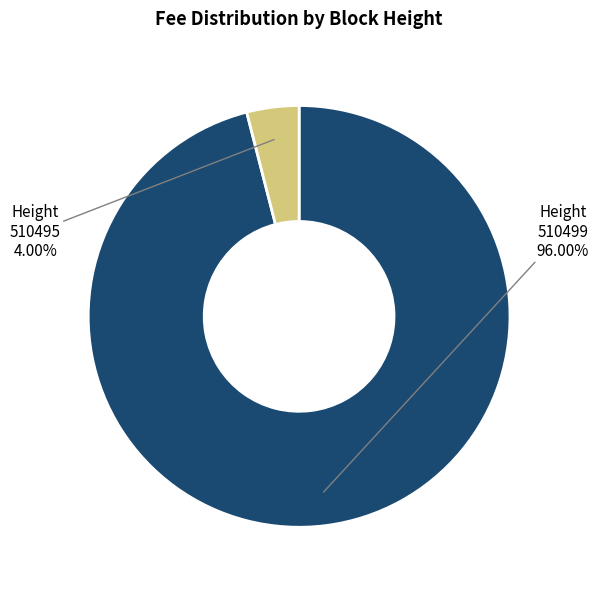

Which category has the smallest portion of the pie?

510495